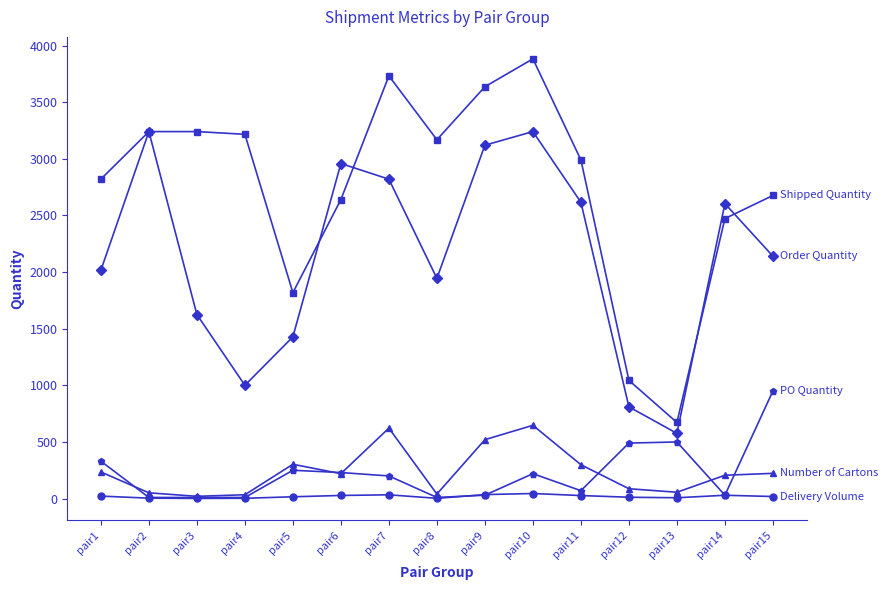

How many categories are shown in the chart?

15